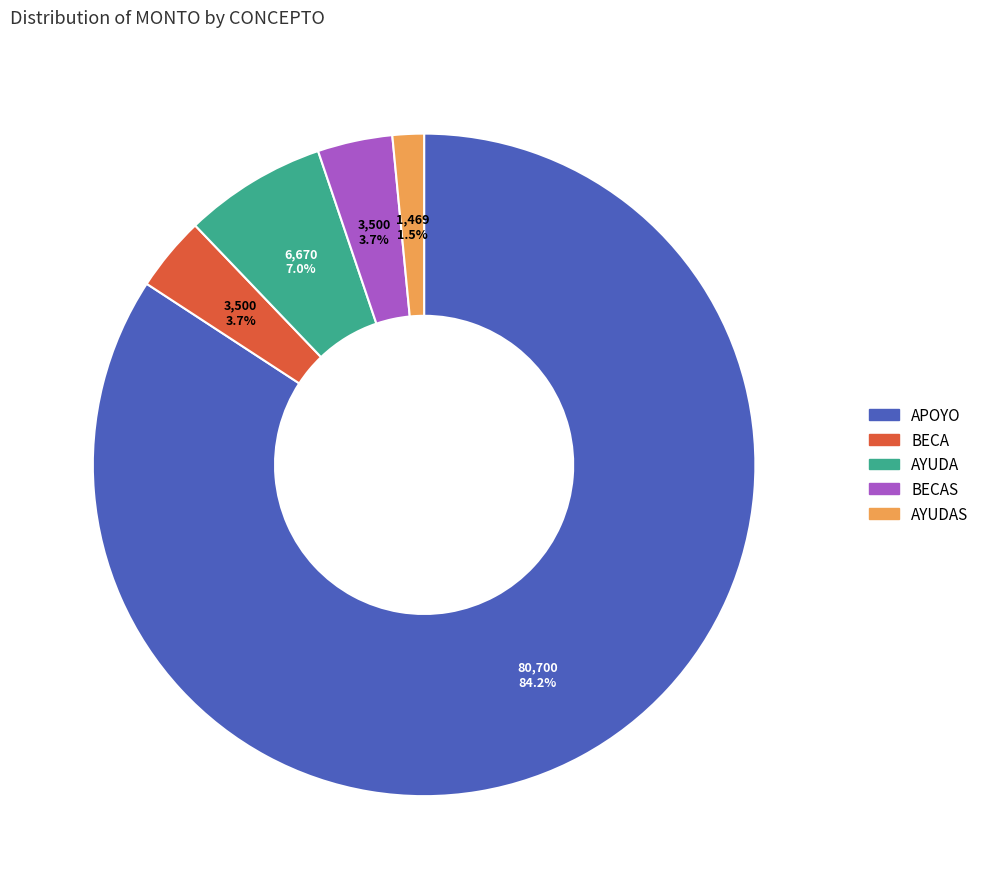

Does any single category account for the majority?

Yes